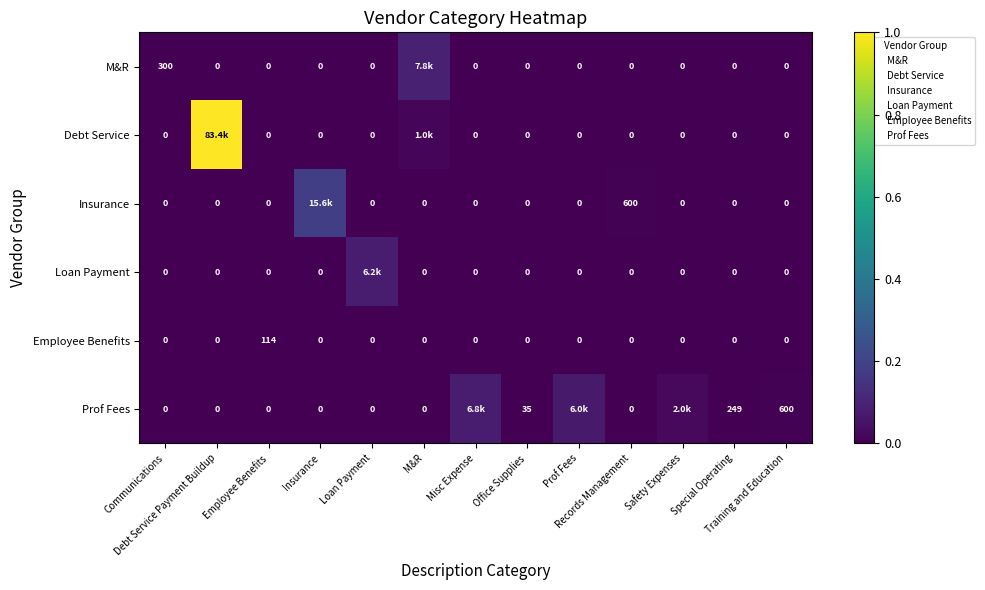

Between M&R and Misc Expense, which series saw the biggest shift?

M&R